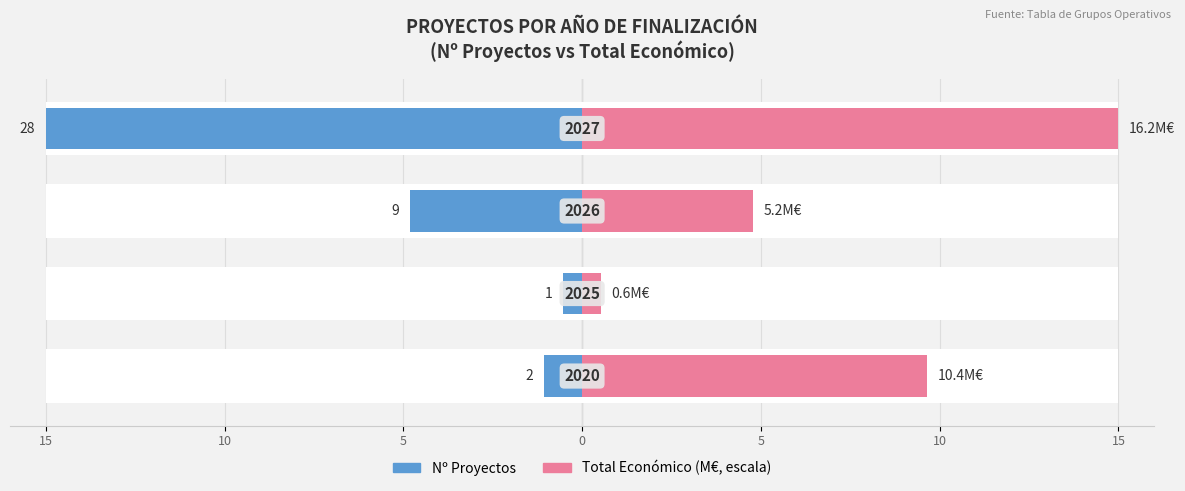

The Nº Proyectos series shows 6.0 at 0. True or false?

False